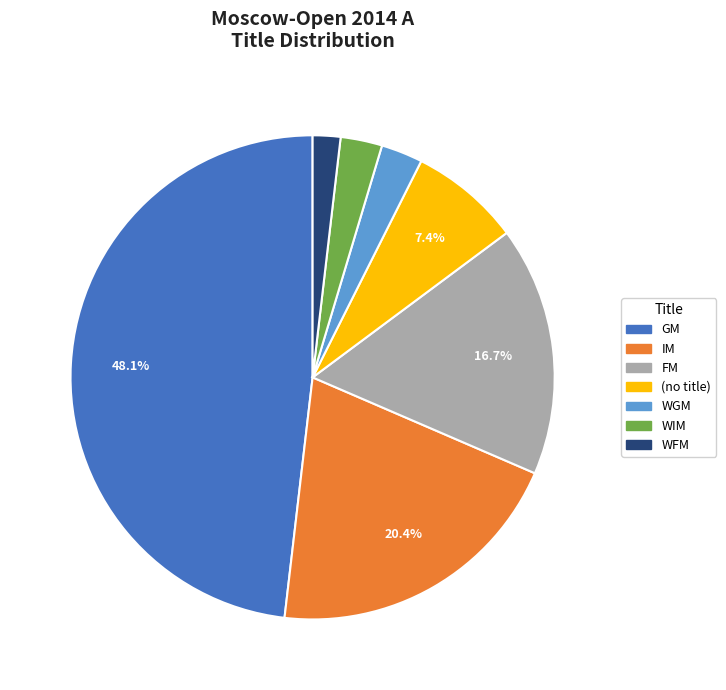

Is there a majority slice in this chart?

No